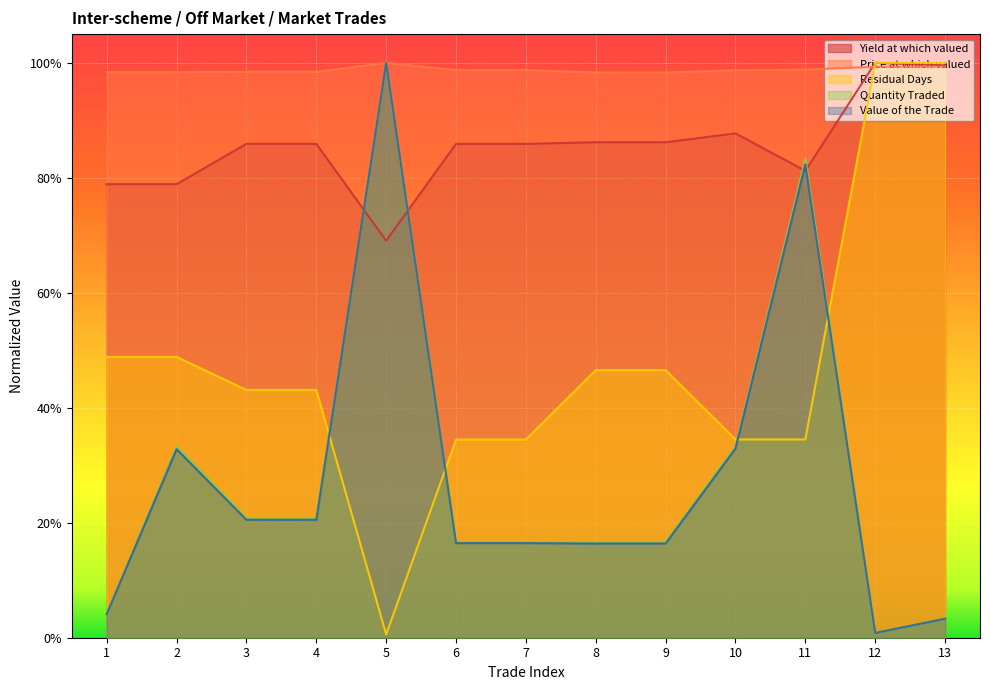

Does the chart display data point markers on the line(s)?

No